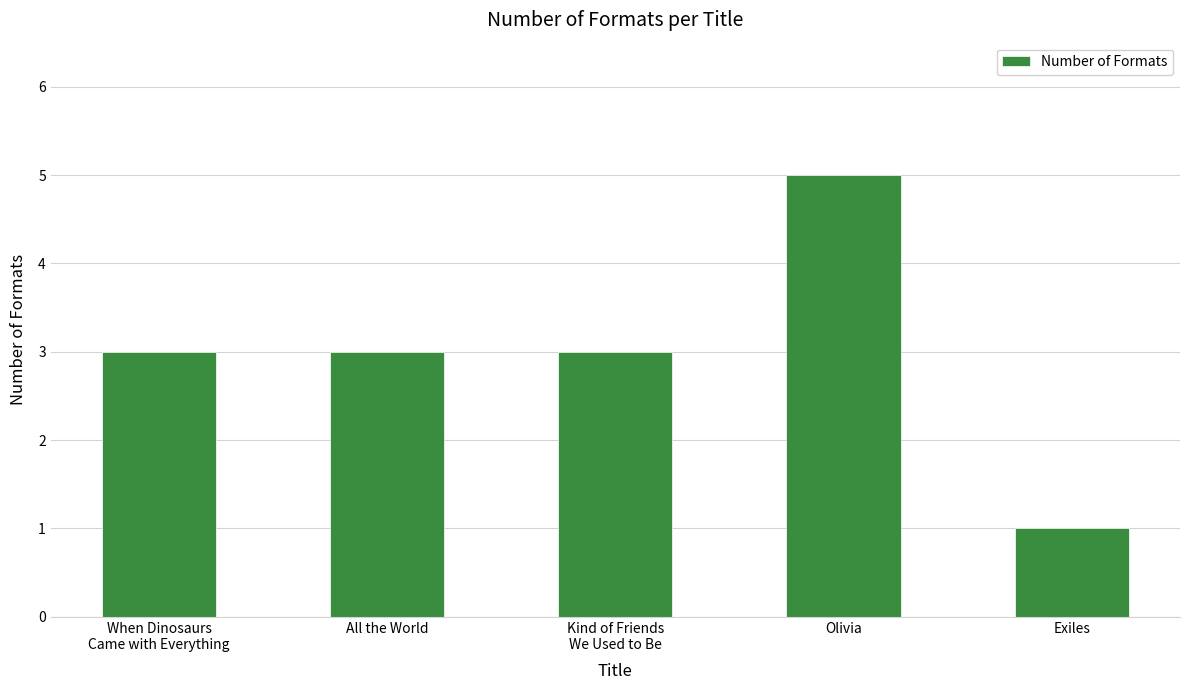

What is the difference between the second highest and minimum values?

2